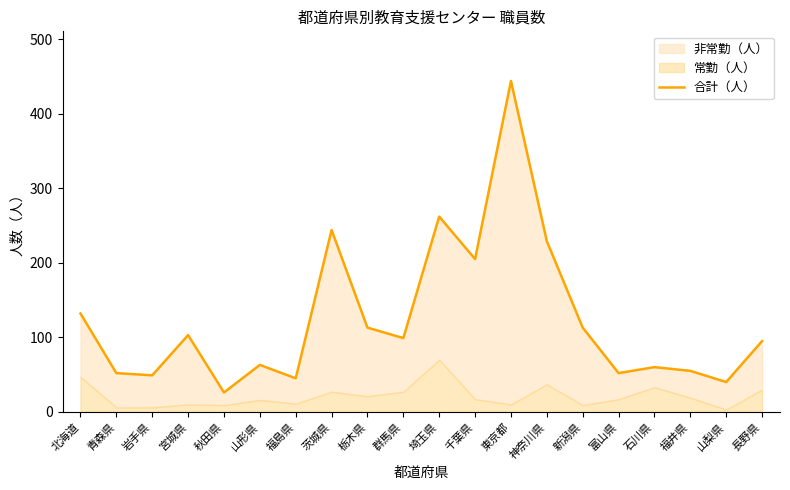

List the labels in order of value, largest first.

東京都, 埼玉県, 茨城県, 神奈川県, 千葉県, 北海道, 栃木県, 新潟県, 宮城県, 群馬県, 長野県, 山形県, 石川県, 福井県, 青森県, 富山県, 岩手県, 福島県, 山梨県, 秋田県